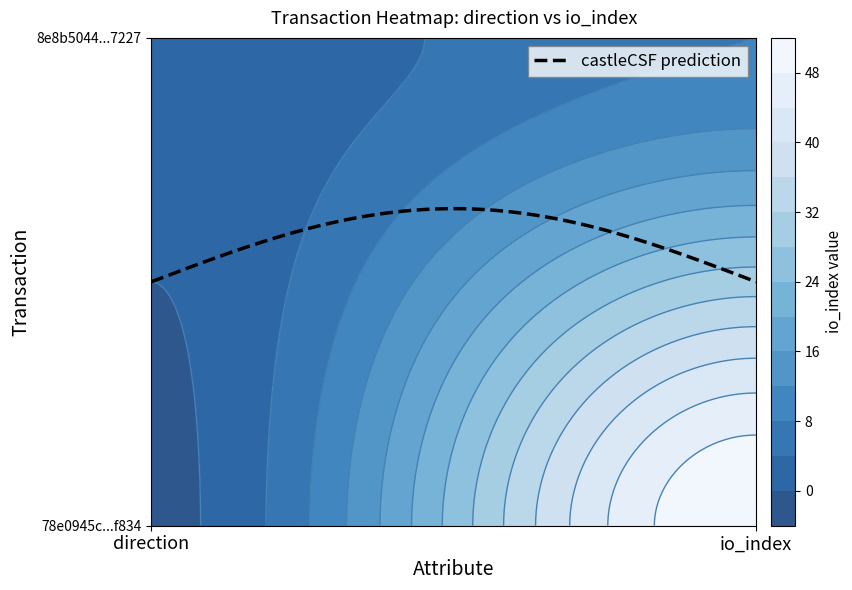

Which series has the largest total across all categories?

78e0945c50975a9f05c11befcdbef0865f4f834